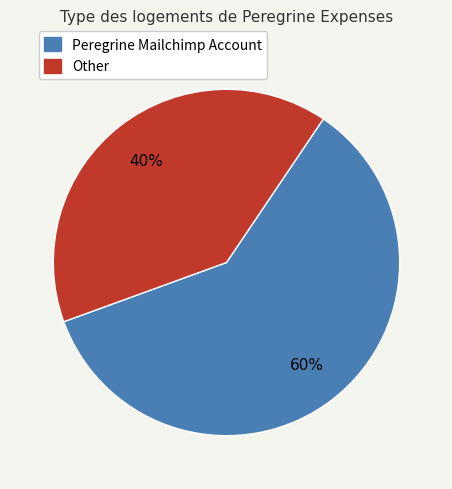

Count the number of slices in the pie.

2